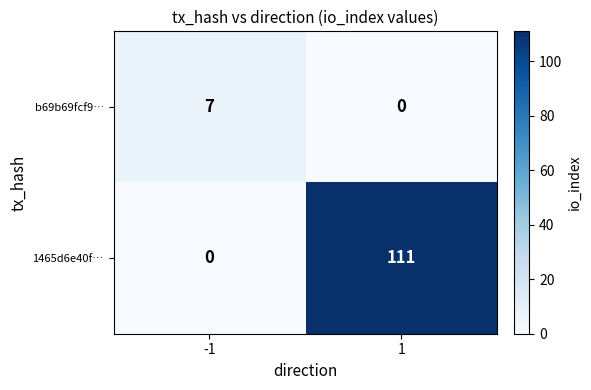

What is the spread (max minus min) of values at 1?

111